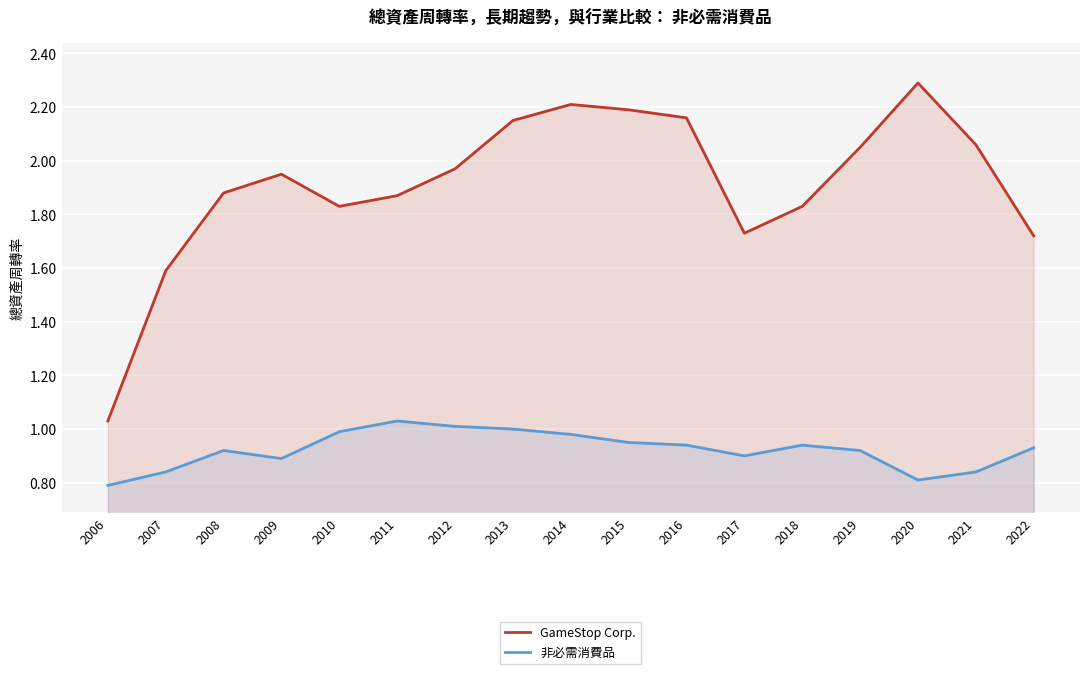

What is the difference between the highest and lowest values at 2015?

1.2